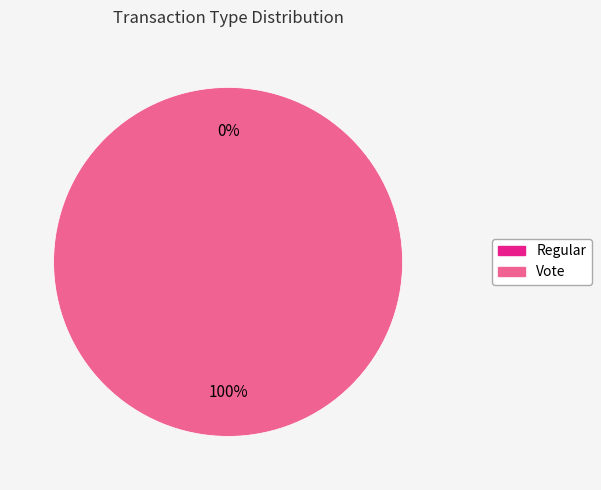

Which category has the biggest portion of the pie?

Vote